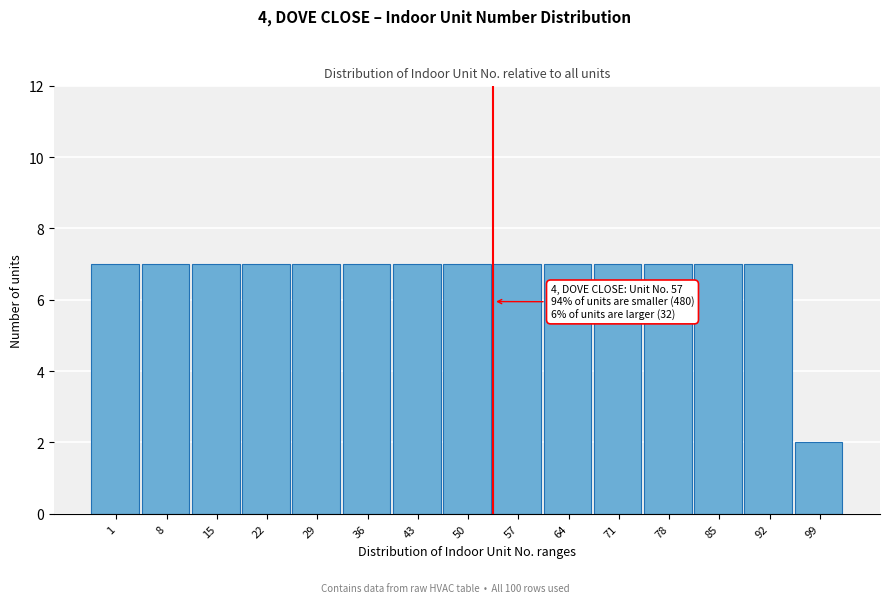

Reading right to left, what are all the values shown in this chart?

99=2	92=7	85=7	78=7	71=7	64=7	57=7	50=7	43=7	36=7	29=7	22=7	15=7	8=7	1=7